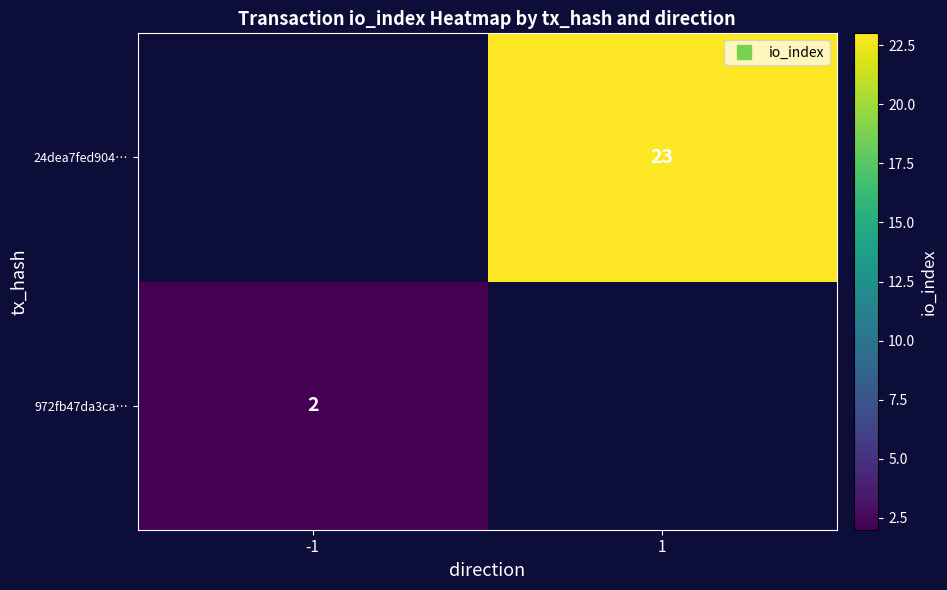

Which category has the highest value across all series?

1